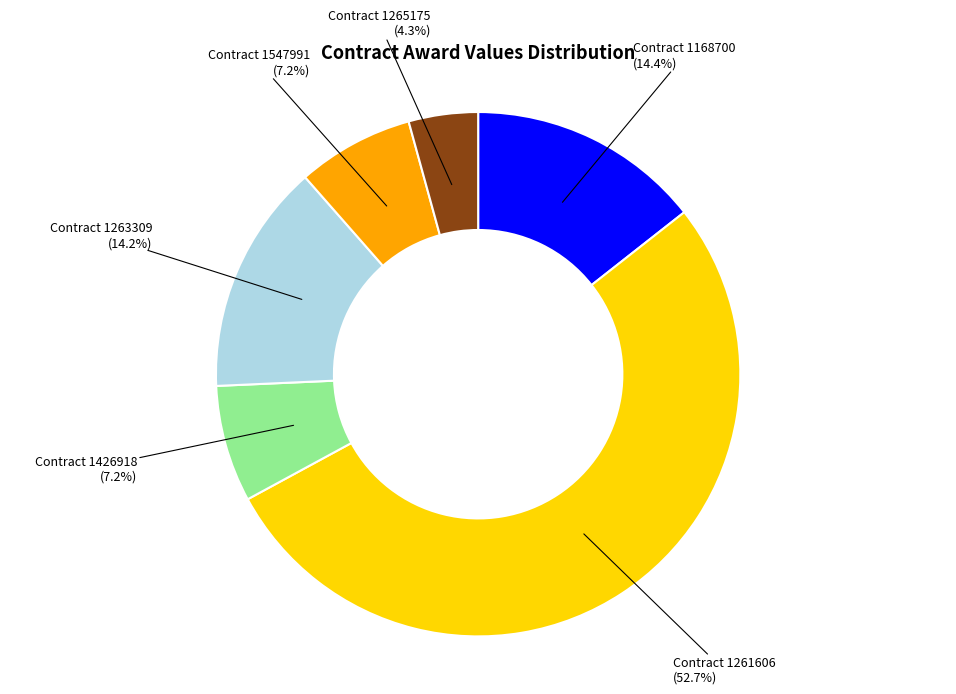

True or false: Contract 1547991 accounts for 7% of the total.

True